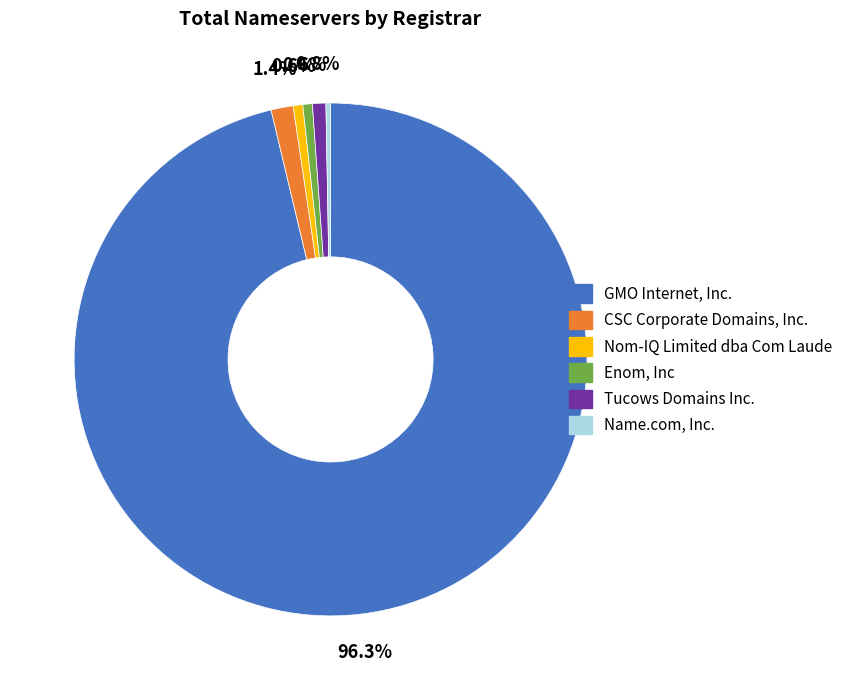

The Tucows Domains Inc. slice represents 11% of the pie. True or false?

False